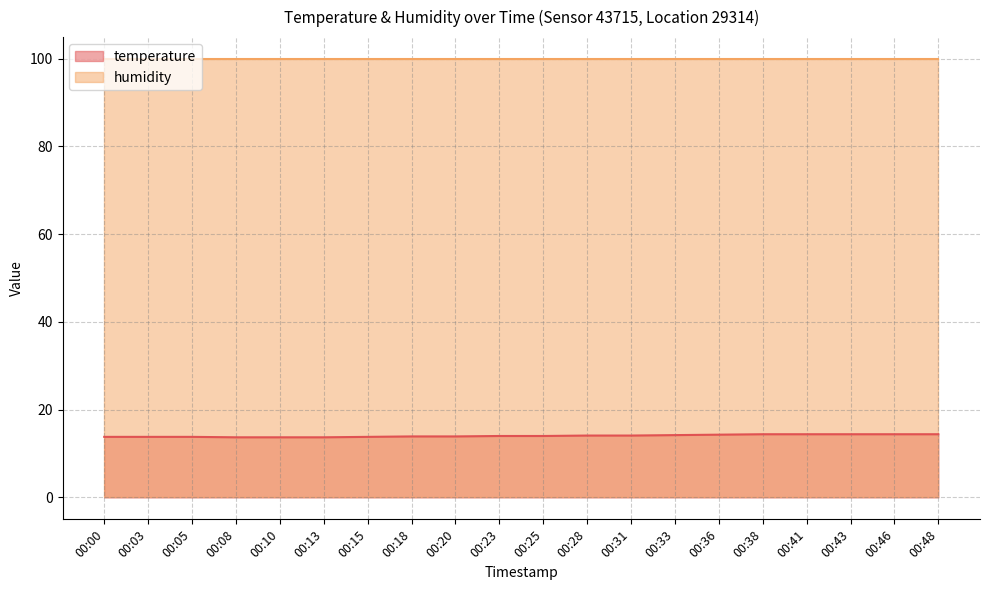

What is the sum of all values?

280.8